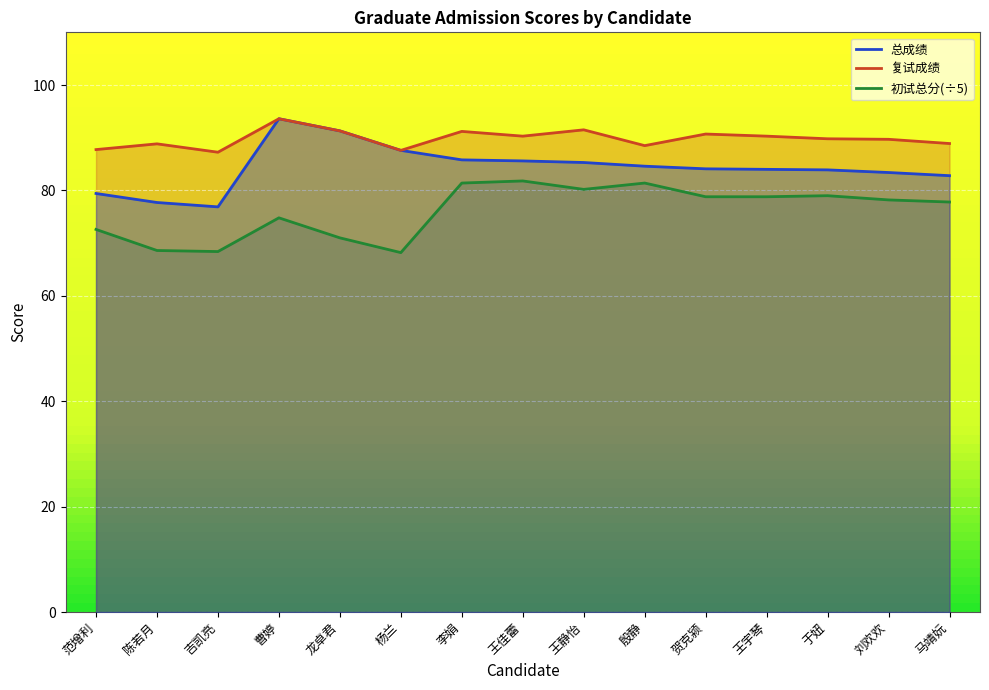

What is the average value of the 复试成绩 series?

89.8